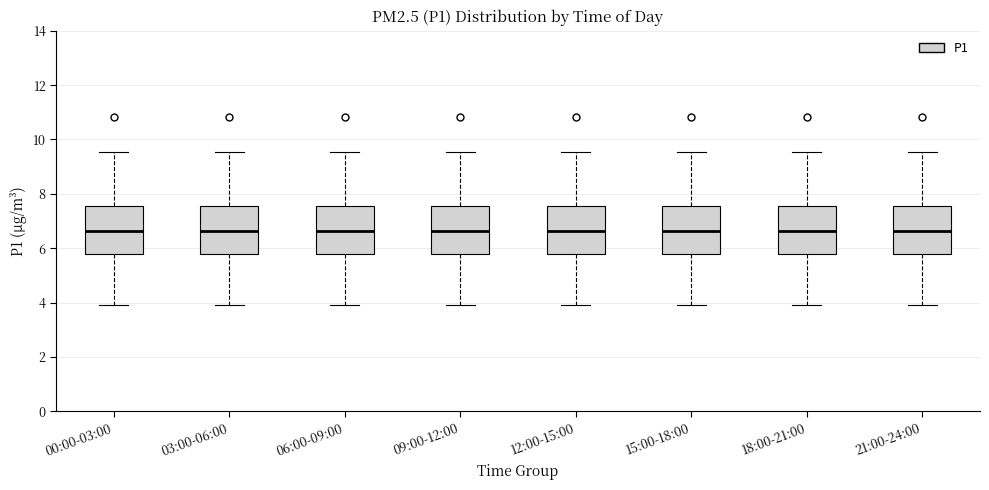

Reading left to right, transcribe this box plot: for each box, give where its median line is, the range the box spans, and where its two whiskers end, as read against the y-axis. The values are not printed on the chart, so give them approximately, as read against the axis.

00:00-03:00: median 6.6, box 5.8 to 7.6, whiskers 4.0 to 9.6
03:00-06:00: median 6.6, box 5.8 to 7.6, whiskers 4.0 to 9.6
06:00-09:00: median 6.6, box 5.8 to 7.6, whiskers 4.0 to 9.6
09:00-12:00: median 6.6, box 5.8 to 7.6, whiskers 4.0 to 9.6
12:00-15:00: median 6.6, box 5.8 to 7.6, whiskers 4.0 to 9.6
15:00-18:00: median 6.6, box 5.8 to 7.6, whiskers 4.0 to 9.6
18:00-21:00: median 6.6, box 5.8 to 7.6, whiskers 4.0 to 9.6
21:00-24:00: median 6.6, box 5.8 to 7.6, whiskers 4.0 to 9.6